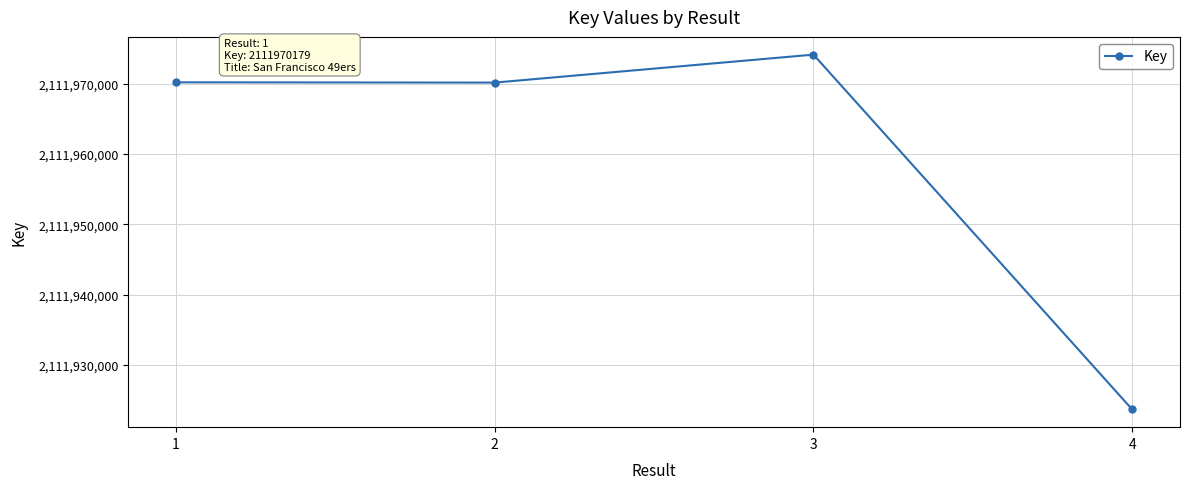

What is the difference between the maximum and minimum values?

50464